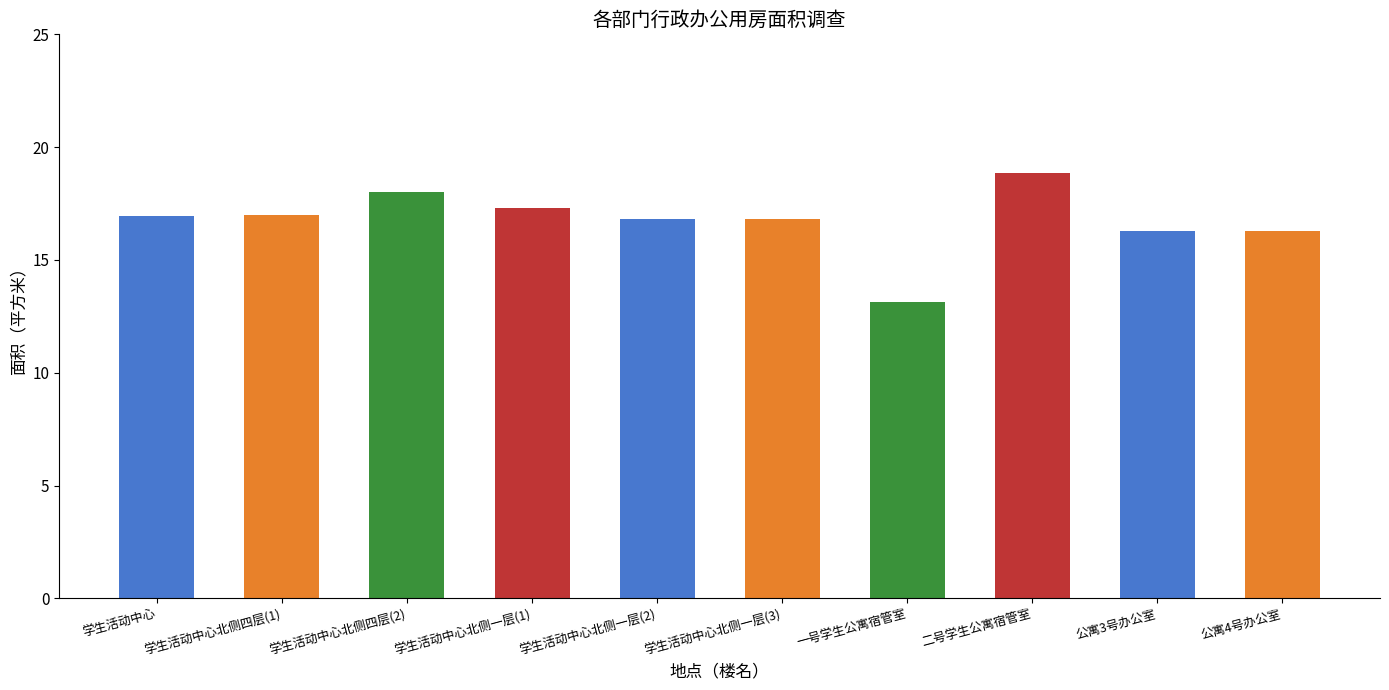

Which has a higher value, 公寓3号办公室 or 学生活动中心北侧四层(1)?

学生活动中心北侧四层(1)